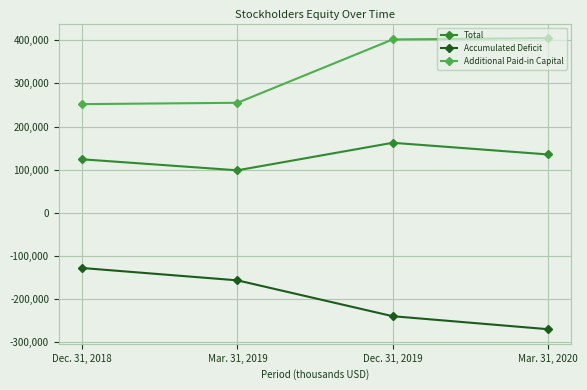

True or false: Additional Paid-in Capital and Accumulated Deficit cross at least once.

False